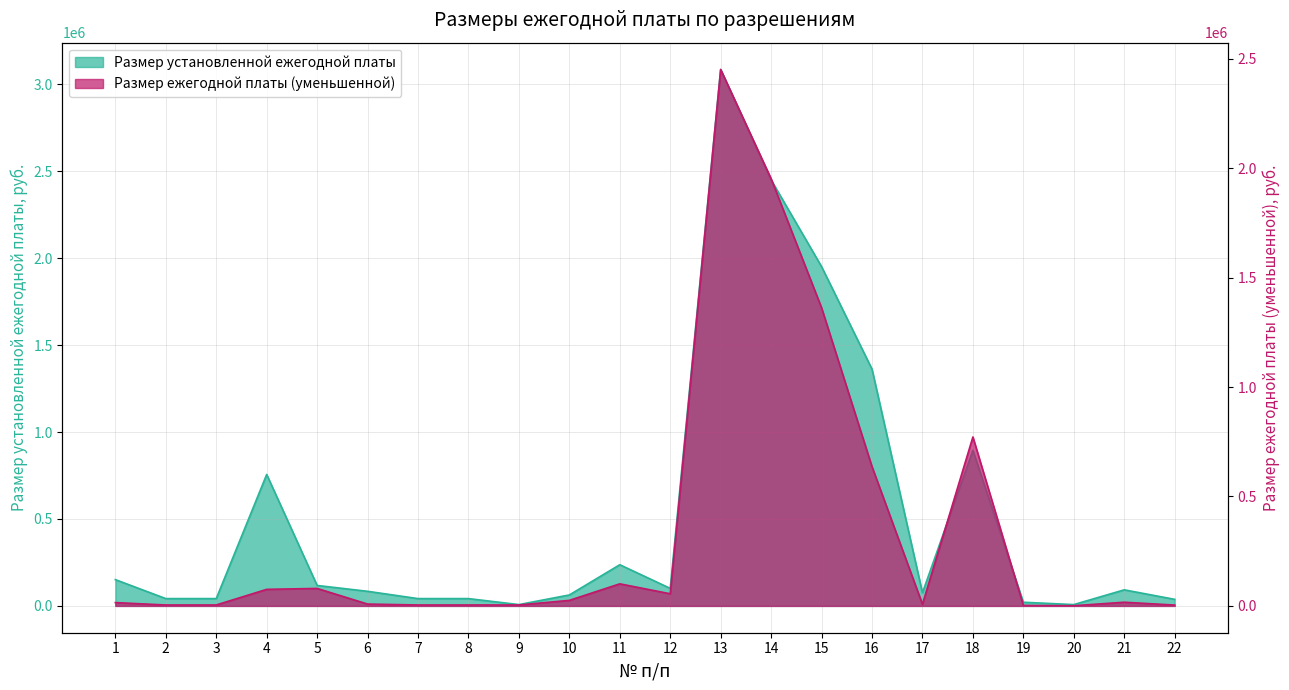

What is the difference between the maximum and second lowest values in the Размер установленной ежегодной платы series?

3078040